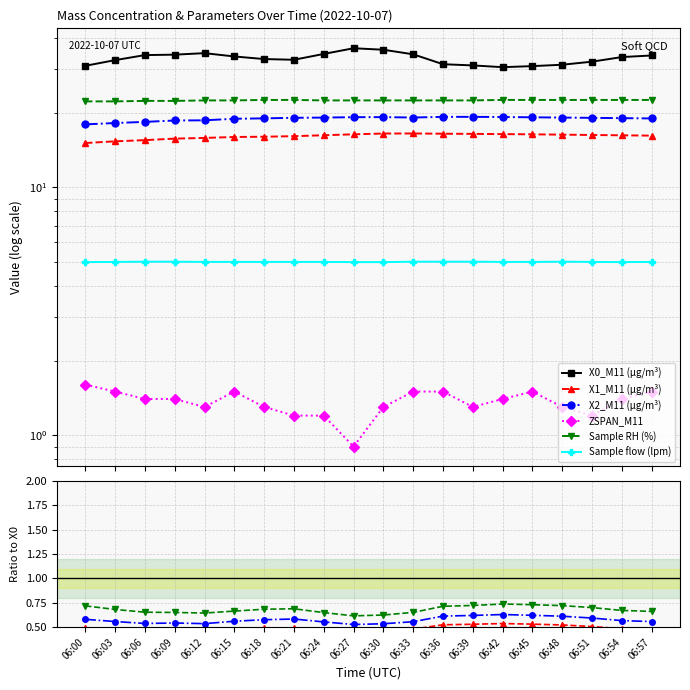

True or false: ZSPAN_M11 and X1_M11 (μg/m³) cross at least once.

False